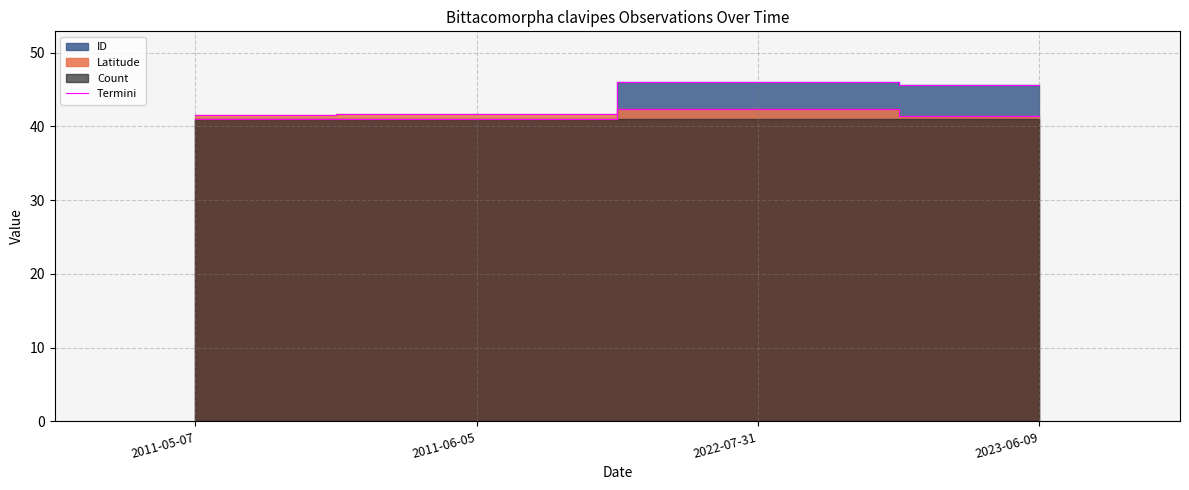

The chart shows a value of 65.7 at 2011-05-07. True or false?

False